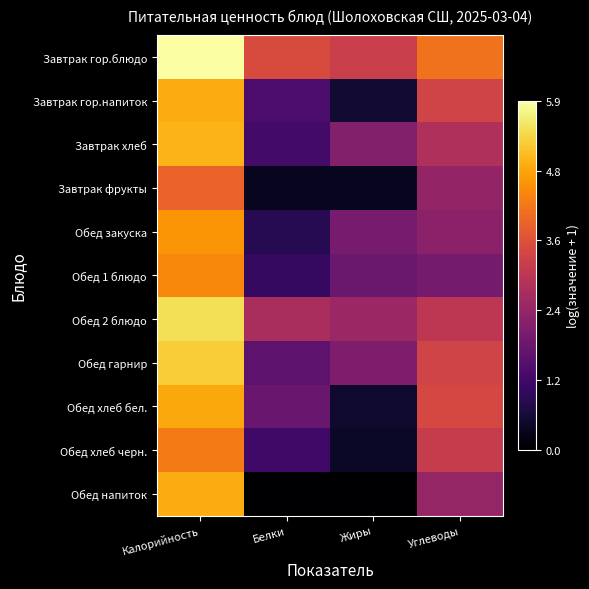

Which series has the largest total across all categories?

Завтрак гор.блюдо